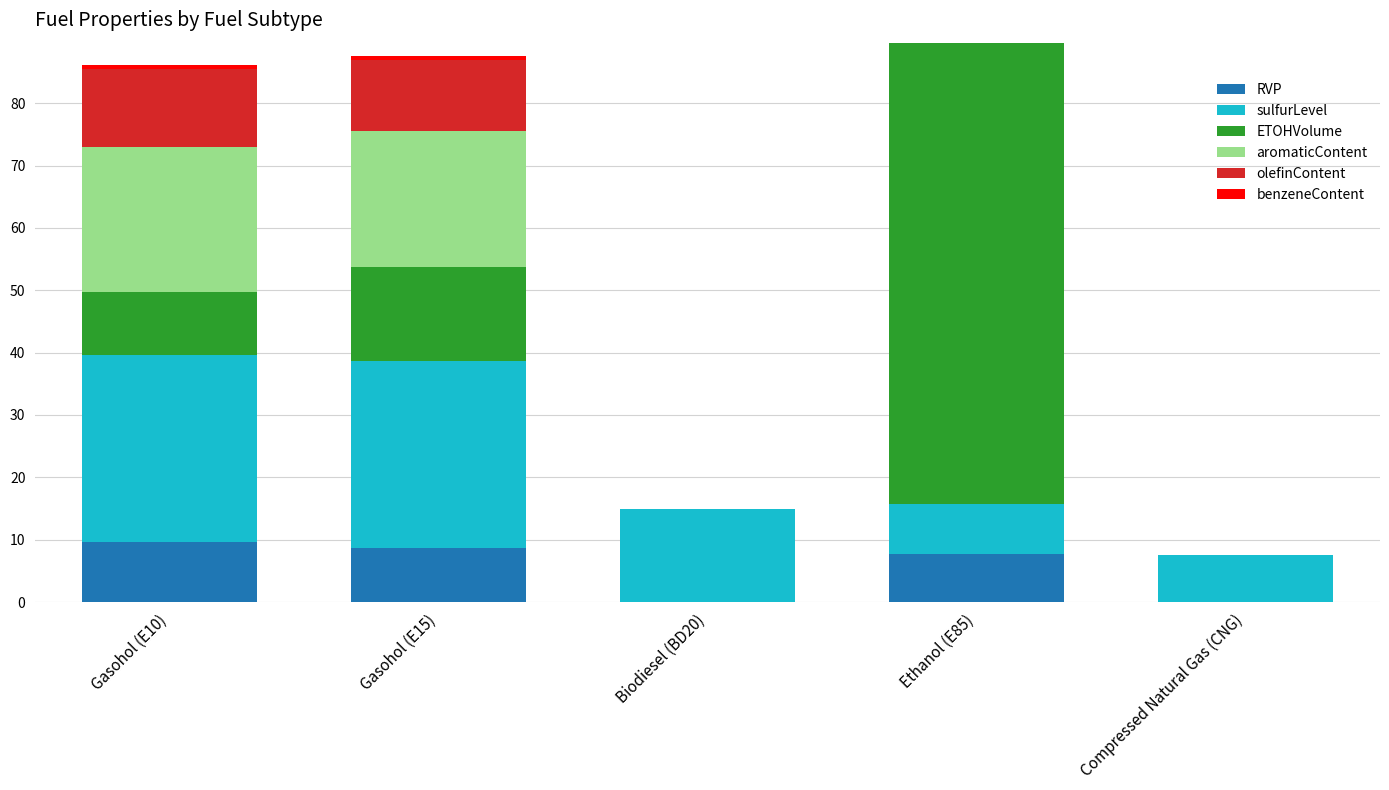

Rank the series by their maximum value, from highest to lowest.

ETOHVolume, sulfurLevel, aromaticContent, olefinContent, RVP, benzeneContent